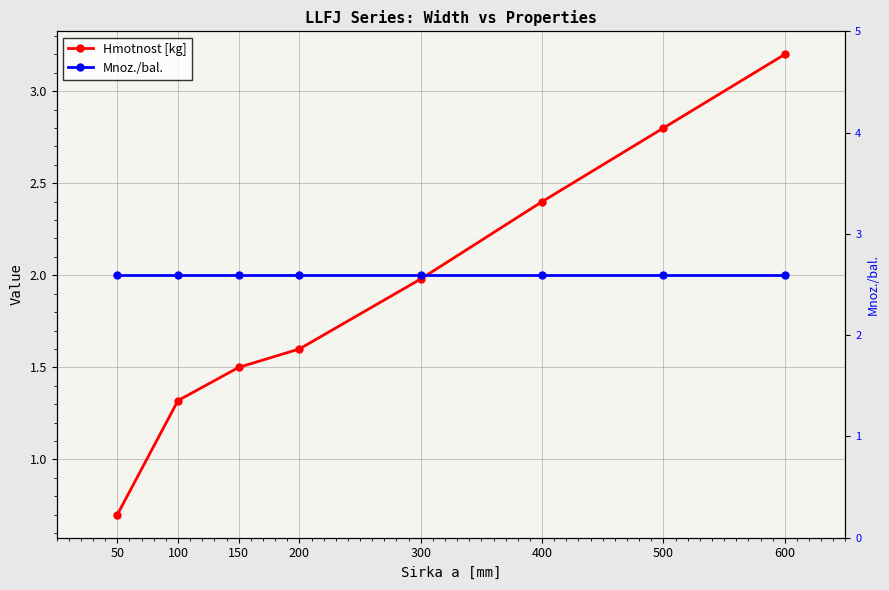

How many intersections are there between Hmotnost [kg] and Mnoz./bal.?

1